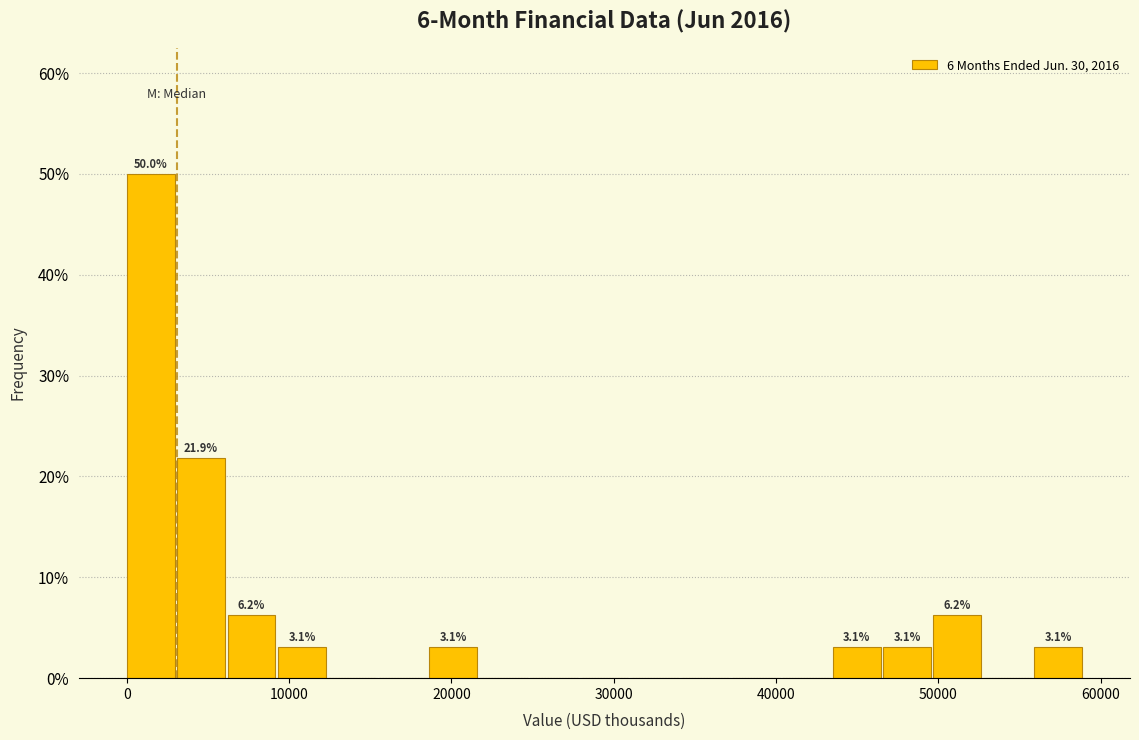

Read against the x-axis, roughly where is the centre of the tallest bar?

1000